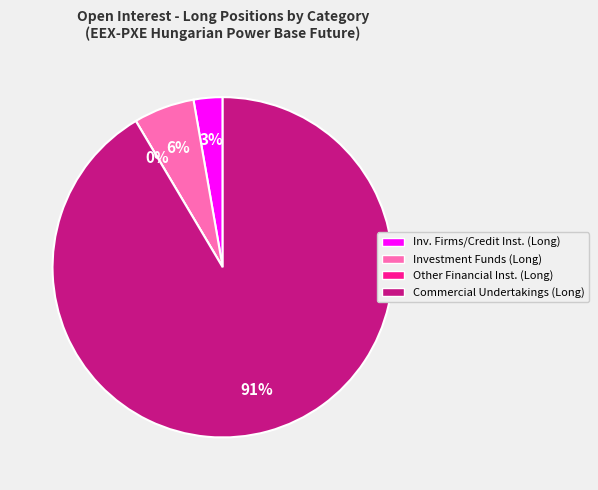

What portion of the pie excludes Commercial Undertakings (Long)?

8.5%